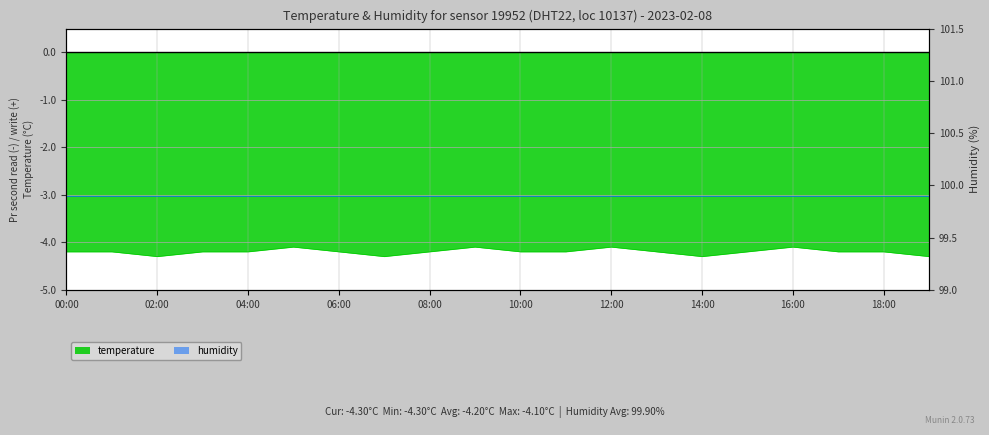

At which category does the chart reach its minimum across all series?

02:00